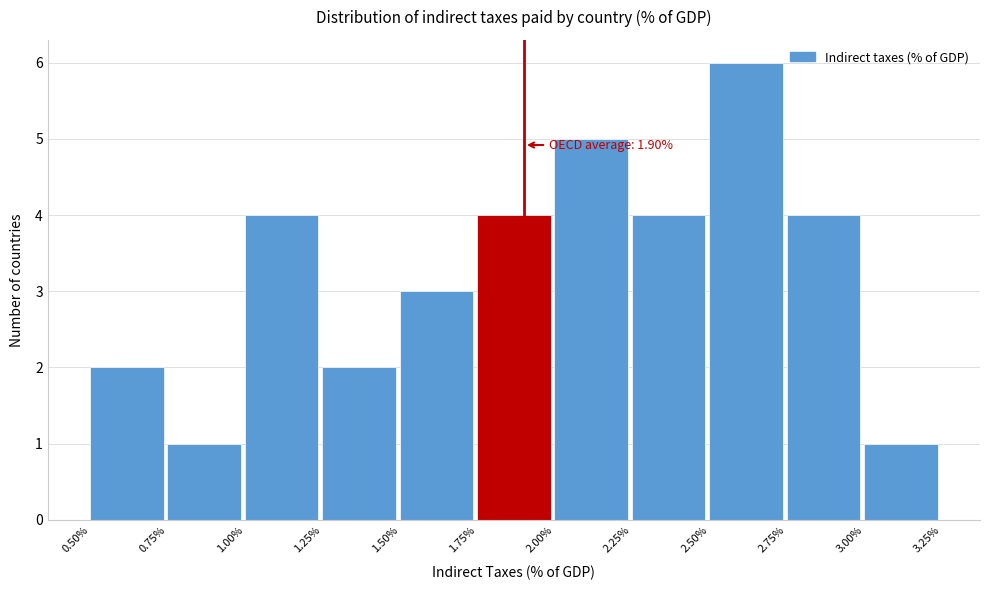

Which range on the x-axis has the tallest bar?

2.50% to 2.75%